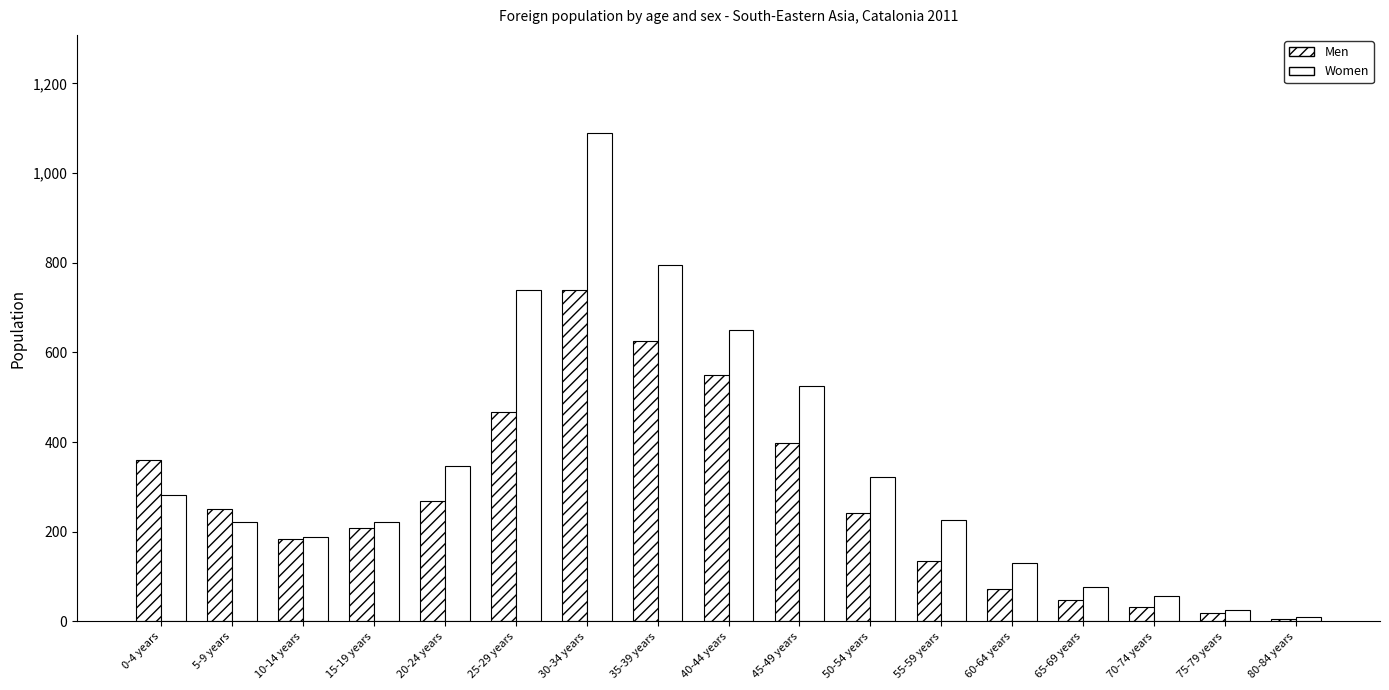

Which category has the lowest value across all series?

80-84 years